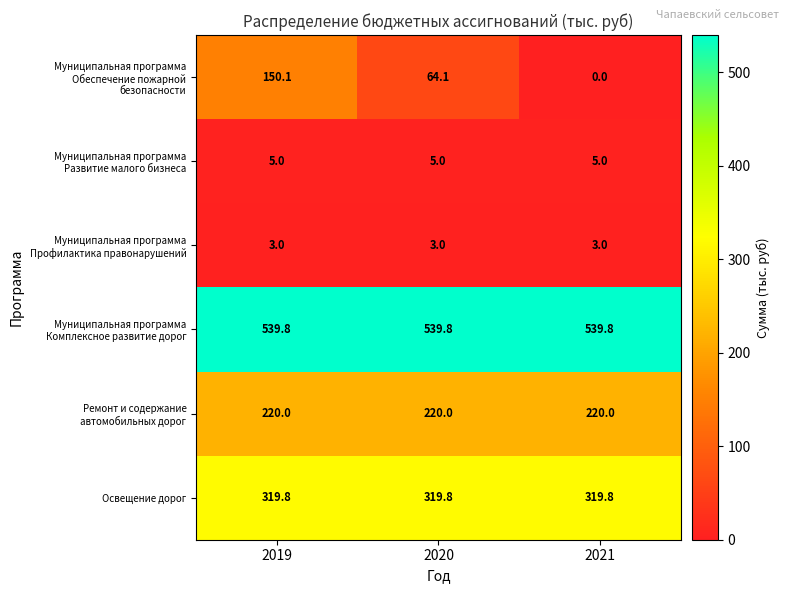

At which category is the sum across all series the highest?

2019